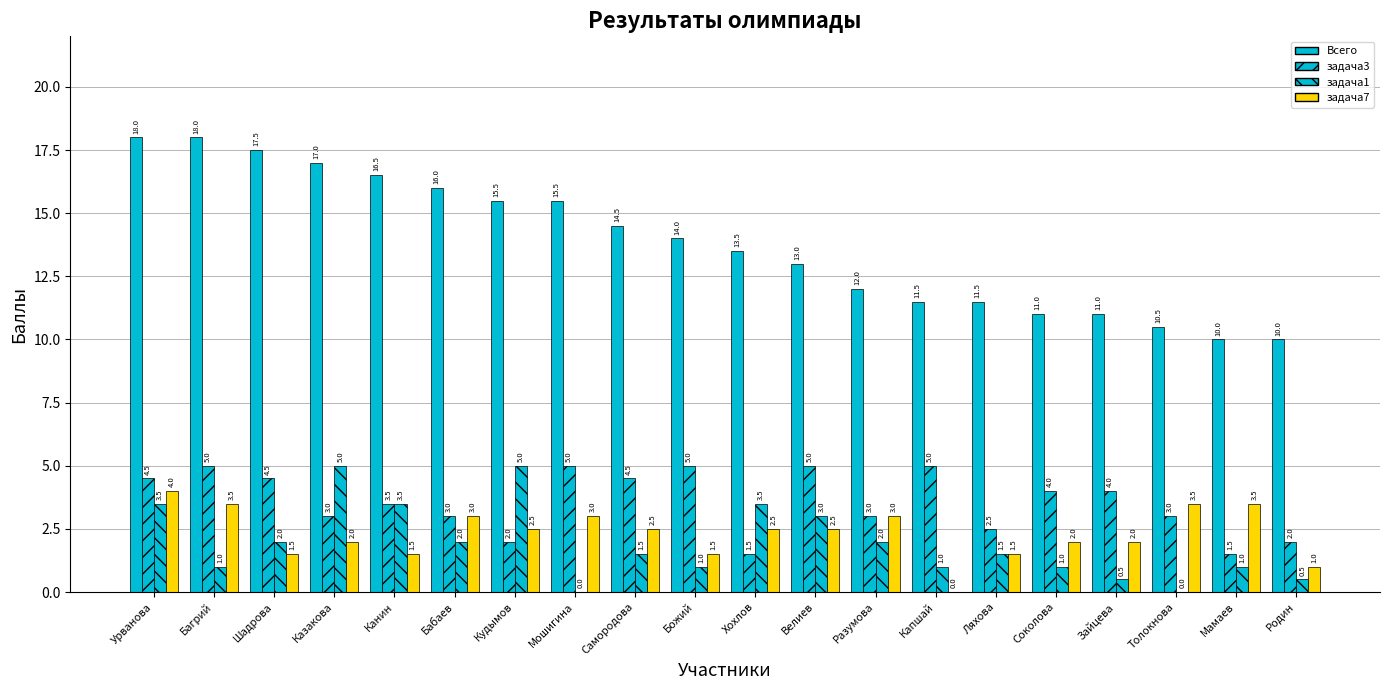

What is the maximum value shown in the chart?

18.0